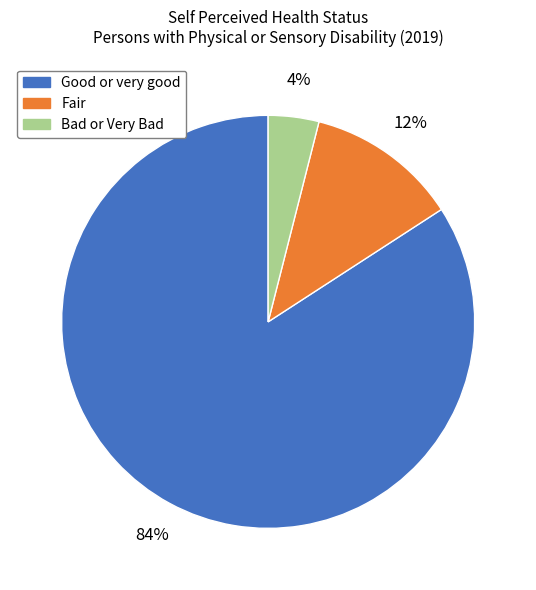

To the nearest percent, what is the average slice percentage?

33%